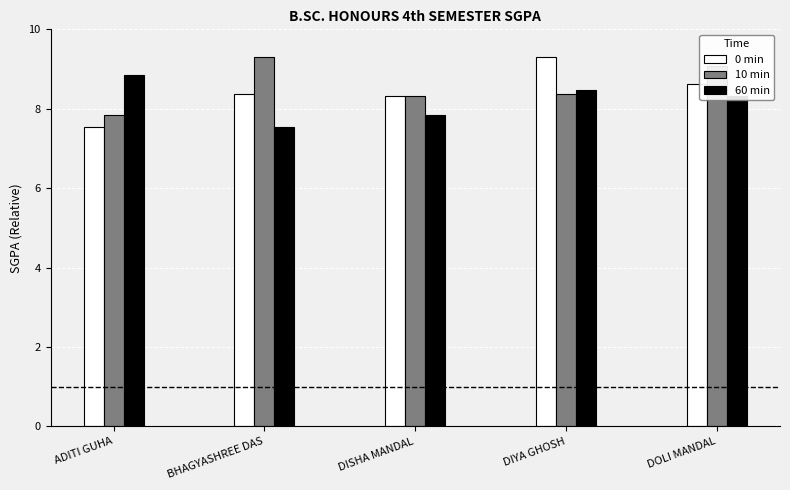

Which series has the largest range (max minus min)?

0 min